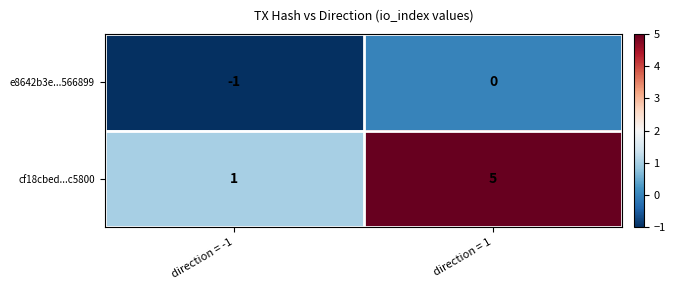

Reading left to right, list all the values displayed in this chart.

e8642b3e...566899: direction = -1=-1	direction = 1=0
cf18cbed...c5800: direction = -1=1	direction = 1=5